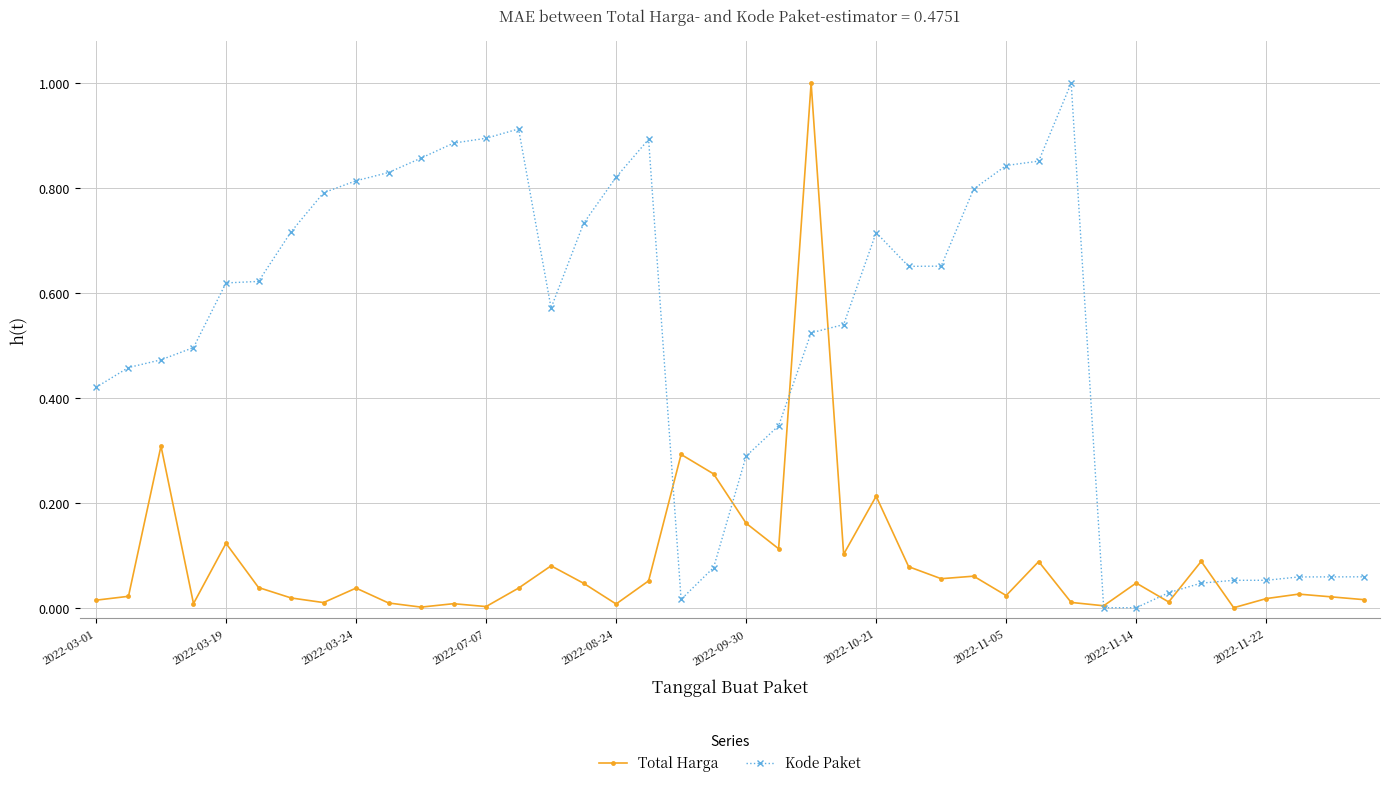

Which series has the largest total across all categories?

Kode Paket